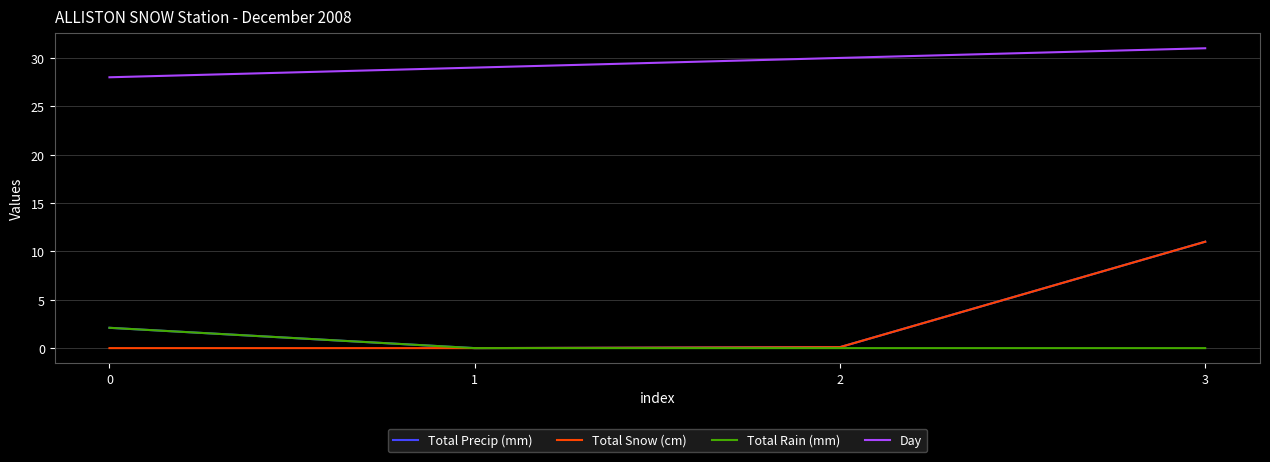

Does the chart display data point markers on the line(s)?

No